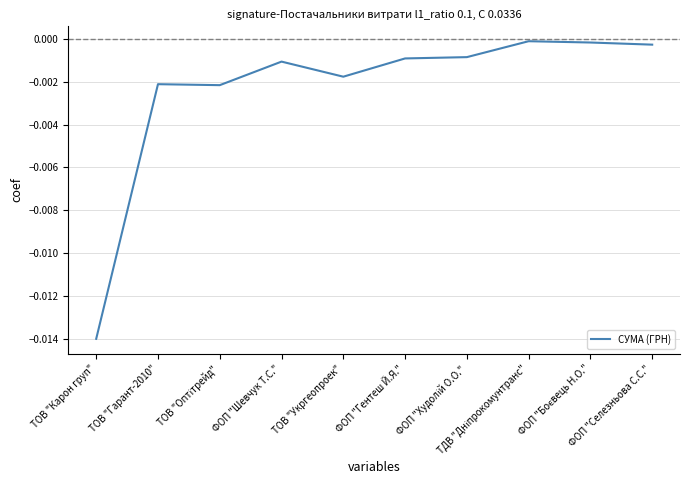

What position from the left is ФОП "Шевчук Т.С."?

4